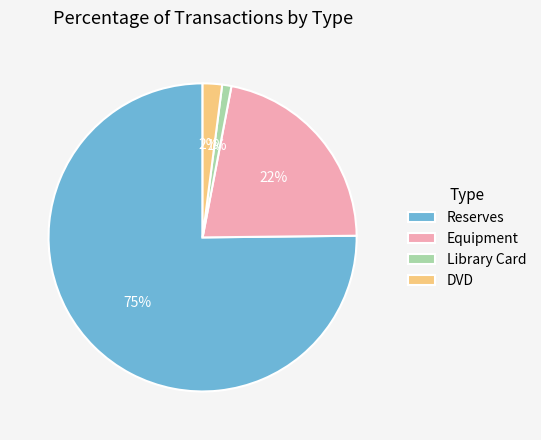

Which slice represents more than half of the pie?

Reserves